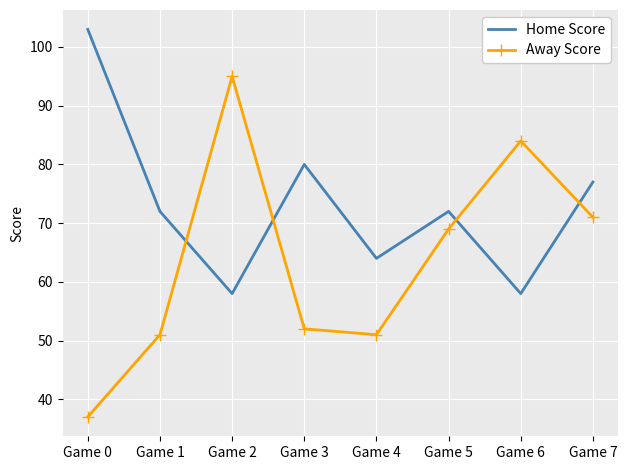

What is the sum of the Home Score values at Game 2 and Game 1?

130